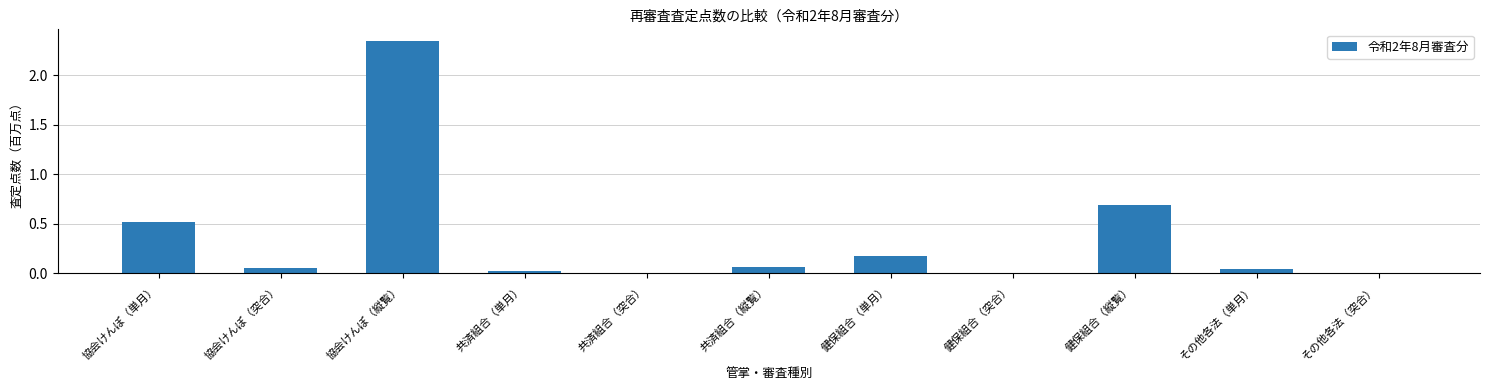

The chart shows a value of 4.1 at 協会けんぽ（縦覧）. True or false?

False